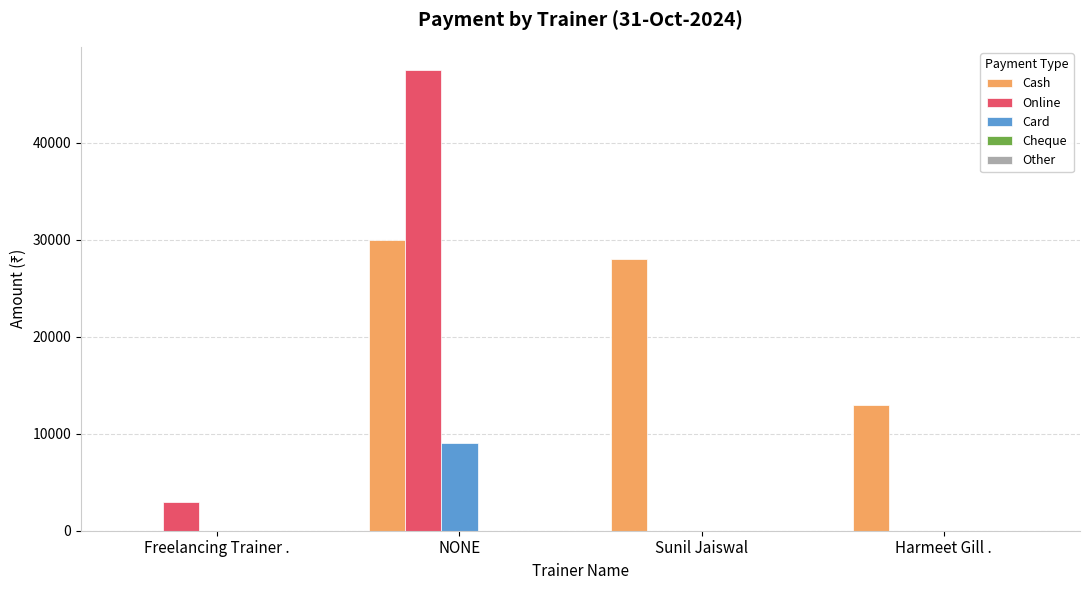

Which series changed the most between NONE and Sunil Jaiswal?

Online